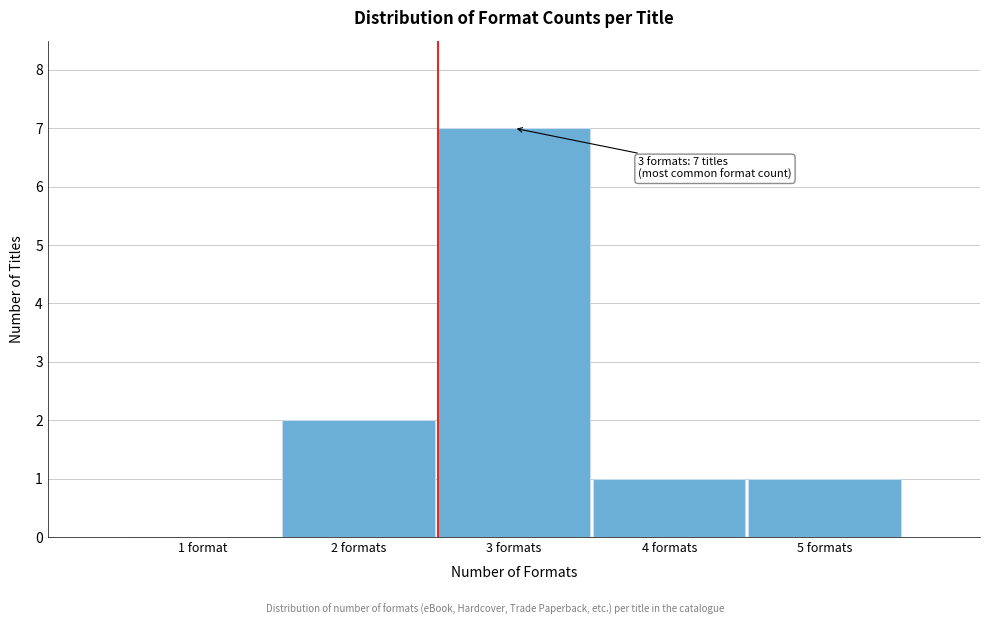

Reading right to left, what are all the values shown in this chart?

5 formats=1	4 formats=1	3 formats=7	2 formats=2	1 format=0